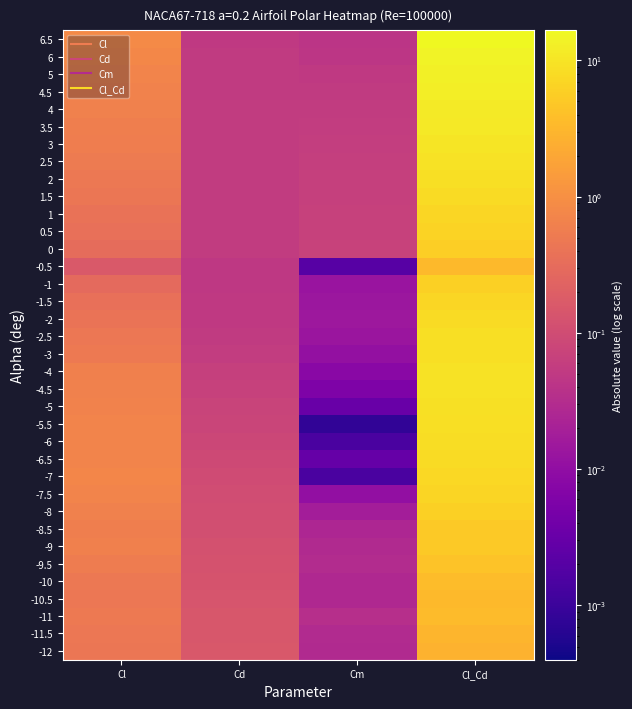

Reading left to right, list all the values displayed in this chart.

-12: Cl=0.4	Cd=0.2	Cm=0.0	Cl_Cd=2.8
-11.5: Cl=0.5	Cd=0.2	Cm=0.0	Cl_Cd=3.0
-11: Cl=0.5	Cd=0.1	Cm=0.0	Cl_Cd=3.4
-10.5: Cl=0.5	Cd=0.1	Cm=0.0	Cl_Cd=3.4
-10: Cl=0.5	Cd=0.1	Cm=0.0	Cl_Cd=3.6
-9.5: Cl=0.5	Cd=0.1	Cm=0.0	Cl_Cd=4.3
-9: Cl=0.6	Cd=0.1	Cm=0.0	Cl_Cd=5.0
-8.5: Cl=0.6	Cd=0.1	Cm=0.0	Cl_Cd=5.1
-8: Cl=0.6	Cd=0.1	Cm=0.0	Cl_Cd=5.9
-7.5: Cl=0.7	Cd=0.1	Cm=0.0	Cl_Cd=6.7
-7: Cl=0.7	Cd=0.1	Cm=0.0	Cl_Cd=7.4
-6.5: Cl=0.7	Cd=0.1	Cm=0.0	Cl_Cd=8.0
-6: Cl=0.7	Cd=0.1	Cm=0.0	Cl_Cd=8.5
-5.5: Cl=0.7	Cd=0.1	Cm=0.0	Cl_Cd=8.8
-5: Cl=0.7	Cd=0.1	Cm=0.0	Cl_Cd=9.1
-4.5: Cl=0.6	Cd=0.1	Cm=0.0	Cl_Cd=9.3
-4: Cl=0.6	Cd=0.1	Cm=0.0	Cl_Cd=9.5
-3: Cl=0.5	Cd=0.1	Cm=0.0	Cl_Cd=8.6
-2.5: Cl=0.5	Cd=0.1	Cm=0.0	Cl_Cd=8.6
-2: Cl=0.4	Cd=0.1	Cm=0.0	Cl_Cd=7.9
-1.5: Cl=0.4	Cd=0.1	Cm=0.0	Cl_Cd=7.0
-1: Cl=0.3	Cd=0.0	Cm=0.0	Cl_Cd=6.0
-0.5: Cl=0.2	Cd=0.0	Cm=0.0	Cl_Cd=3.4
0: Cl=0.3	Cd=0.1	Cm=0.1	Cl_Cd=5.7
0.5: Cl=0.4	Cd=0.1	Cm=0.1	Cl_Cd=6.4
1: Cl=0.4	Cd=0.1	Cm=0.1	Cl_Cd=7.2
1.5: Cl=0.4	Cd=0.1	Cm=0.1	Cl_Cd=7.9
2: Cl=0.5	Cd=0.1	Cm=0.1	Cl_Cd=8.7
2.5: Cl=0.5	Cd=0.1	Cm=0.1	Cl_Cd=9.5
3: Cl=0.6	Cd=0.1	Cm=0.1	Cl_Cd=10.2
3.5: Cl=0.6	Cd=0.1	Cm=0.1	Cl_Cd=11.0
4: Cl=0.6	Cd=0.1	Cm=0.1	Cl_Cd=11.7
4.5: Cl=0.7	Cd=0.1	Cm=0.1	Cl_Cd=12.5
5: Cl=0.7	Cd=0.1	Cm=0.1	Cl_Cd=13.2
6: Cl=0.8	Cd=0.1	Cm=0.0	Cl_Cd=14.5
6.5: Cl=0.8	Cd=0.1	Cm=0.0	Cl_Cd=16.6